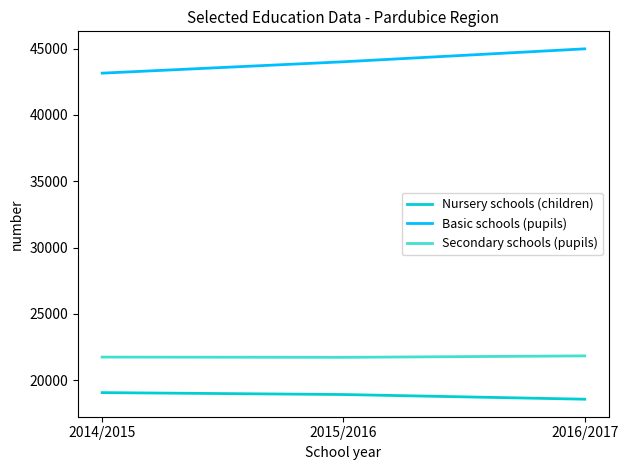

What is the difference between the maximum and minimum values in the Secondary schools (pupils) series?

109